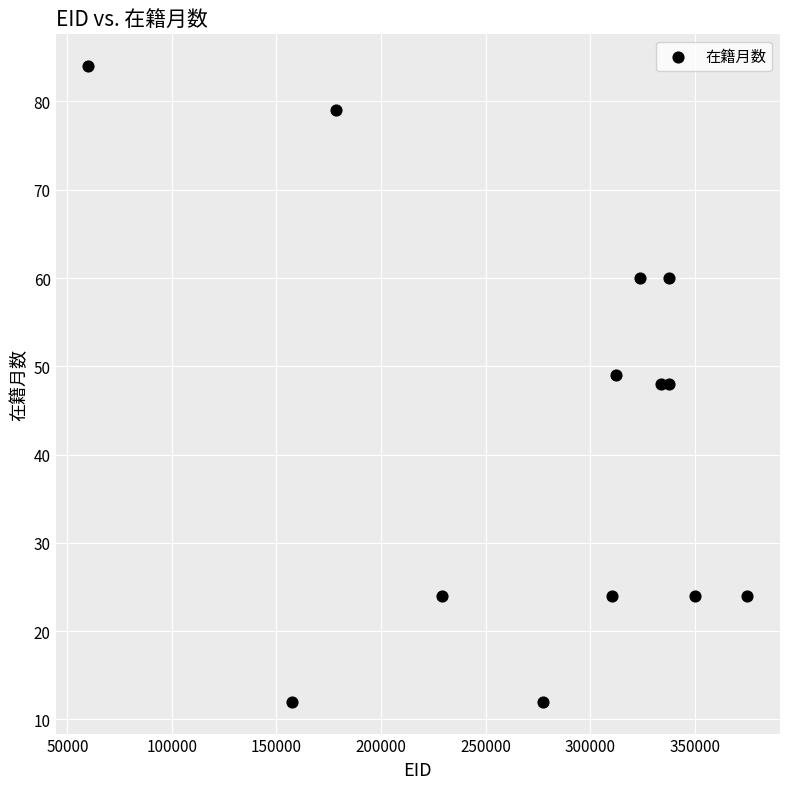

What is the range of X values (max minus min)?

315015